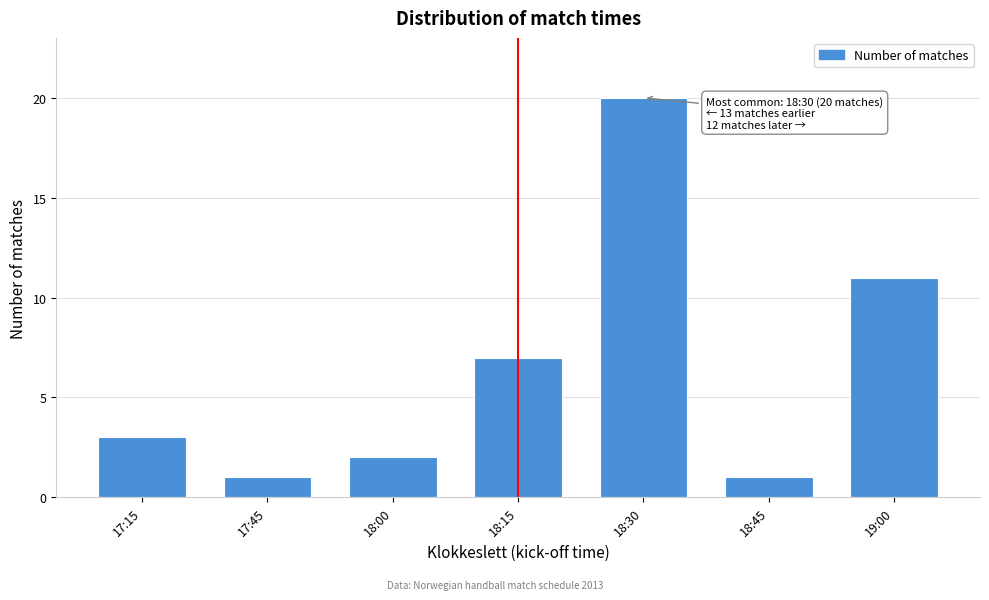

Reading left to right, list all the values displayed in this chart.

3	1	2	7	20	1	11